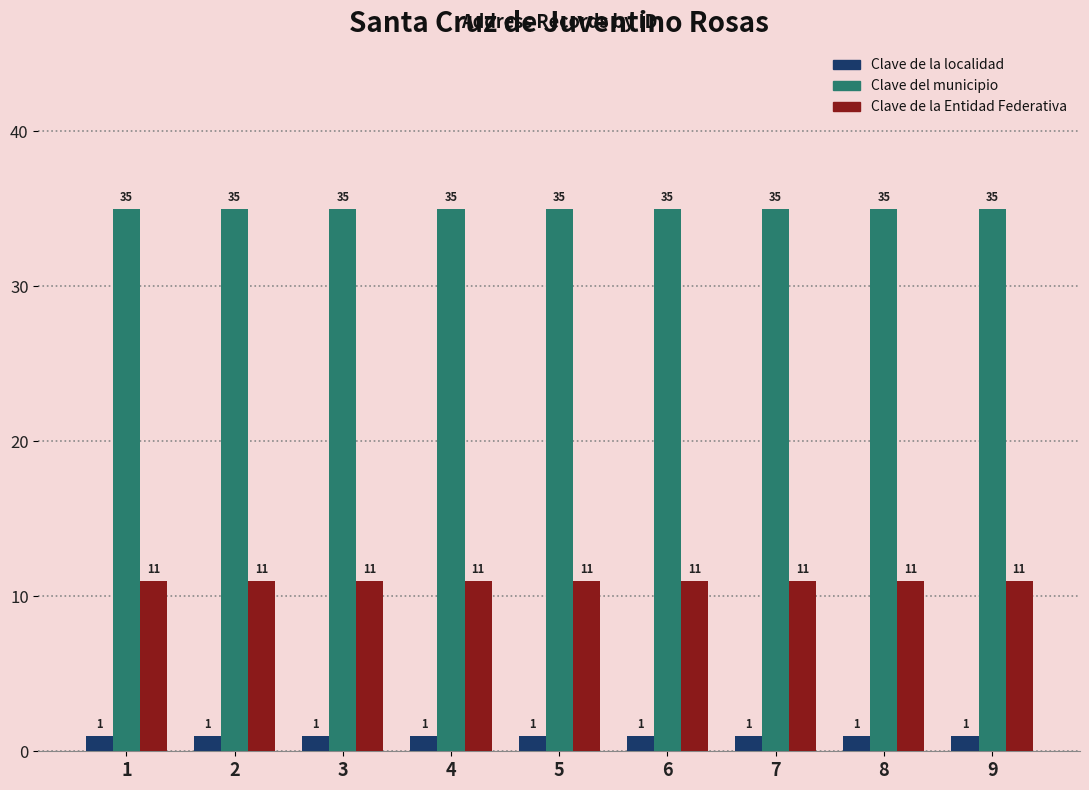

What are all the series names shown in the legend?

Clave de la localidad, Clave del municipio, Clave de la Entidad Federativa